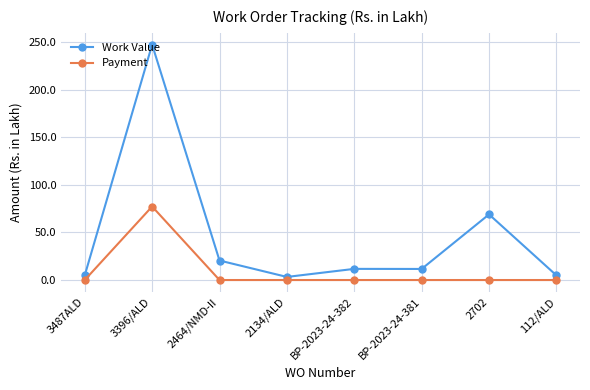

Is it true that Payment equals 0.0 at 112/ALD?

True